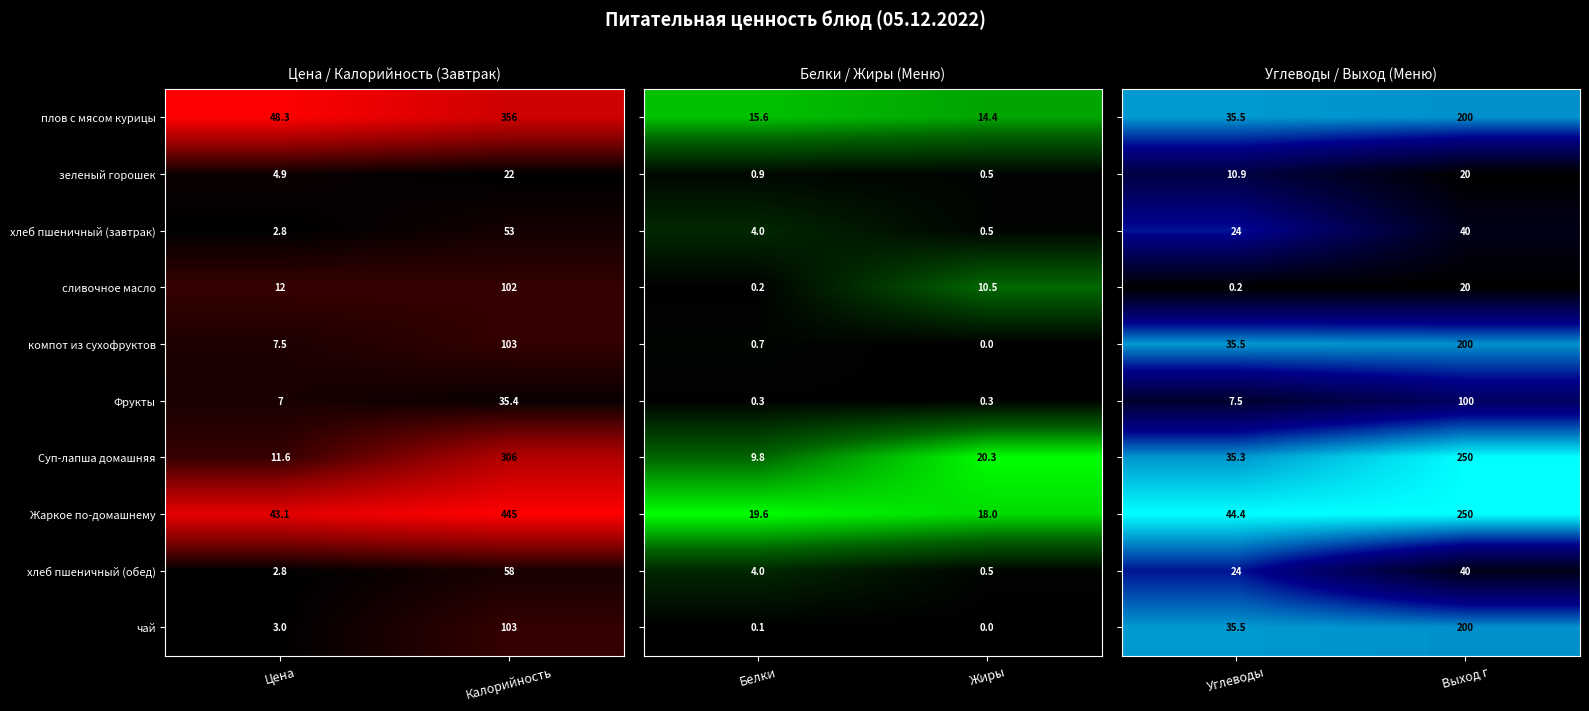

What is the highest value of the компот из сухофруктов series?

103.0